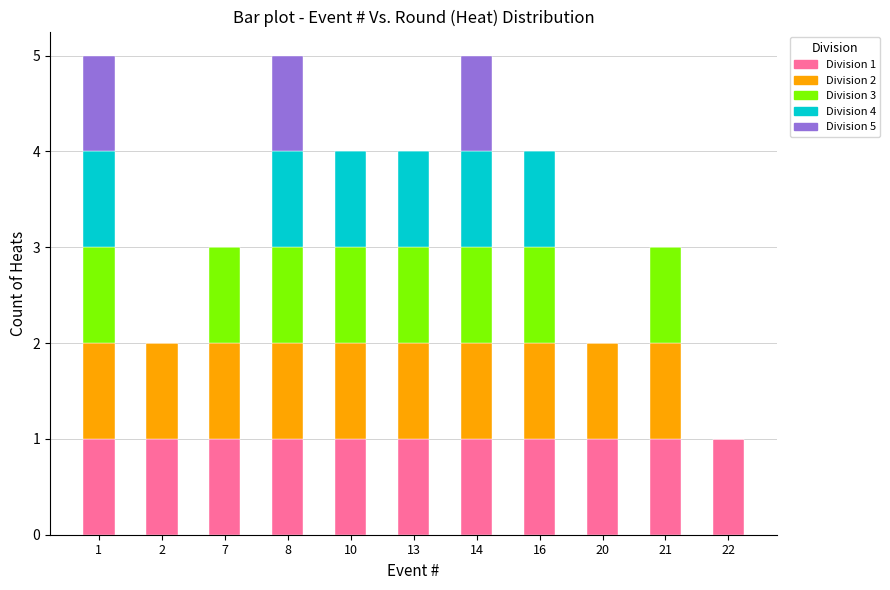

The Division 1 series shows 1 at 8. True or false?

True